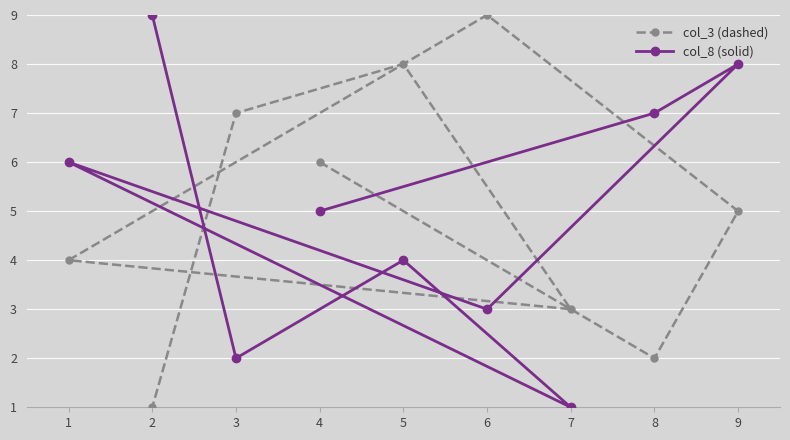

What is the maximum value shown in the chart?

9